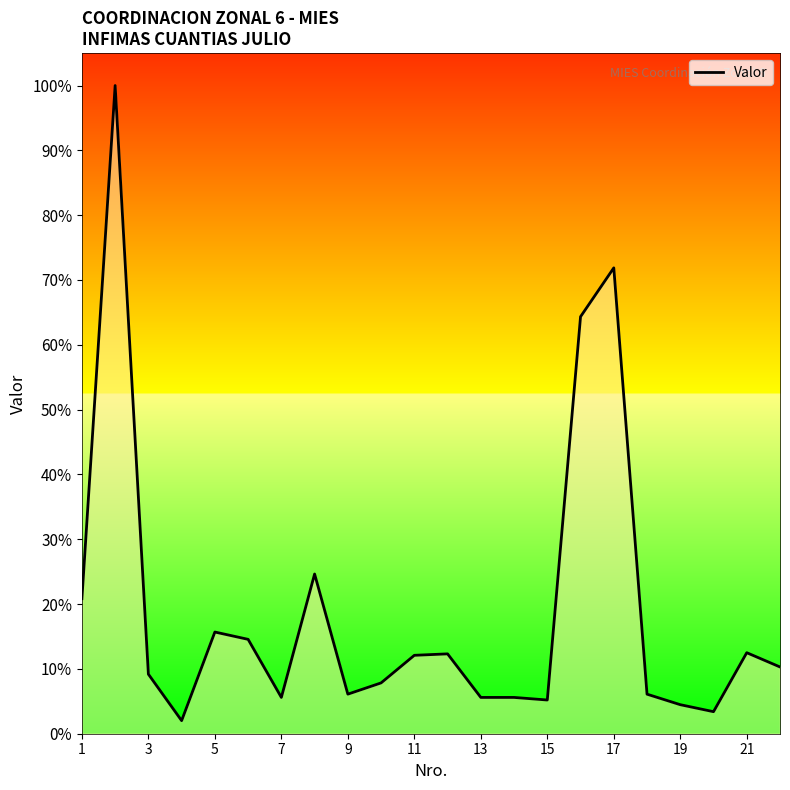

What is the maximum value shown in the chart?

100.0